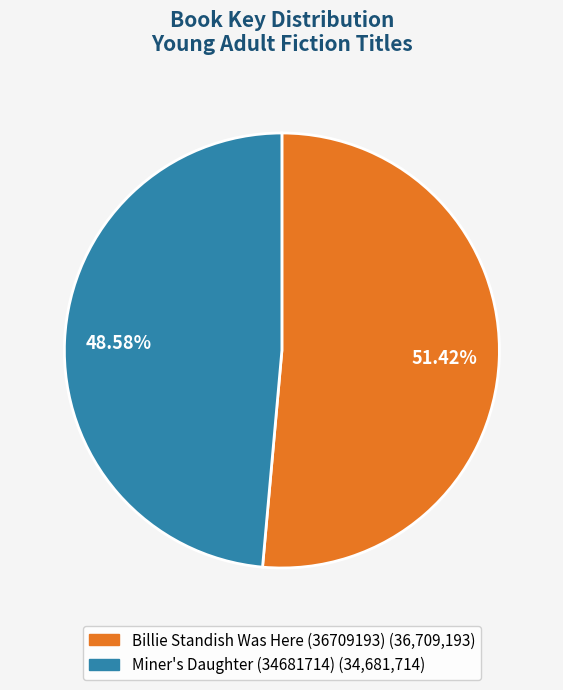

To the nearest percent, what portion does Miner's Daughter (34681714) represent?

49%